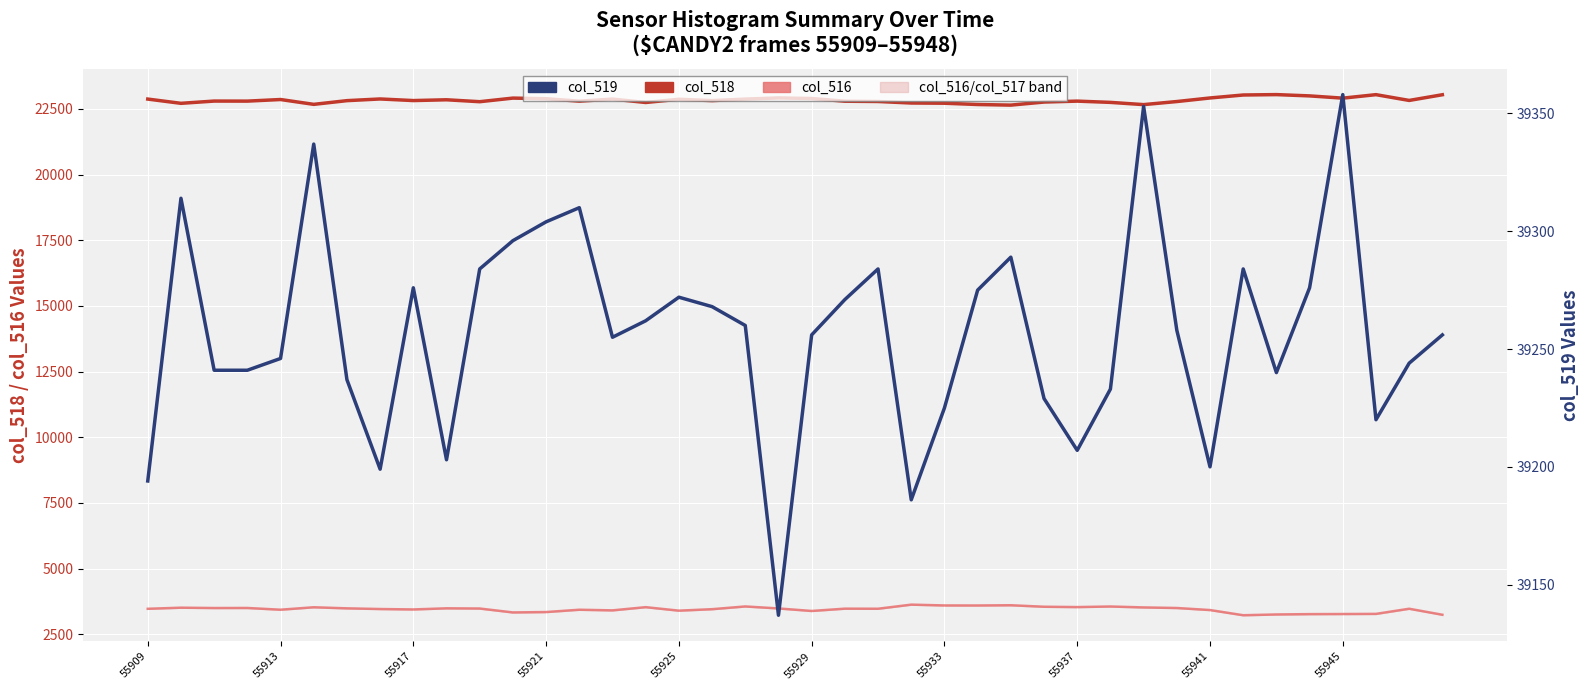

True or false: col_516 has a value of 5345 at 37.

False